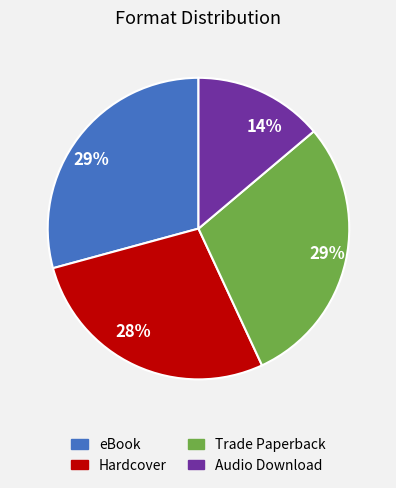

What is the smallest slice in the pie chart?

Audio Download